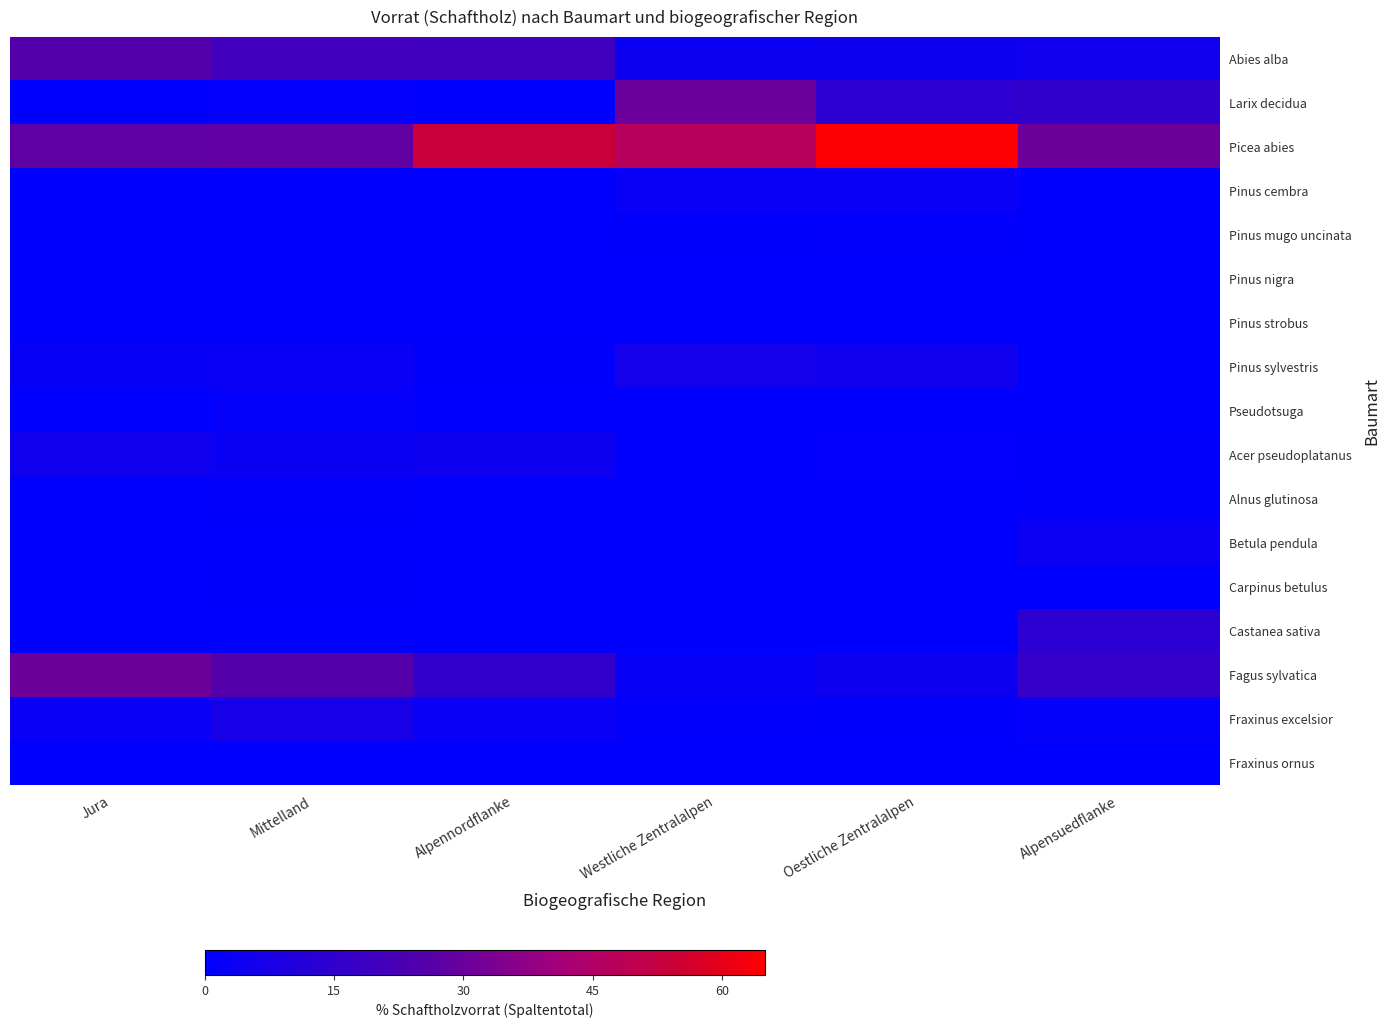

At which category does the chart reach its minimum across all series?

Jura